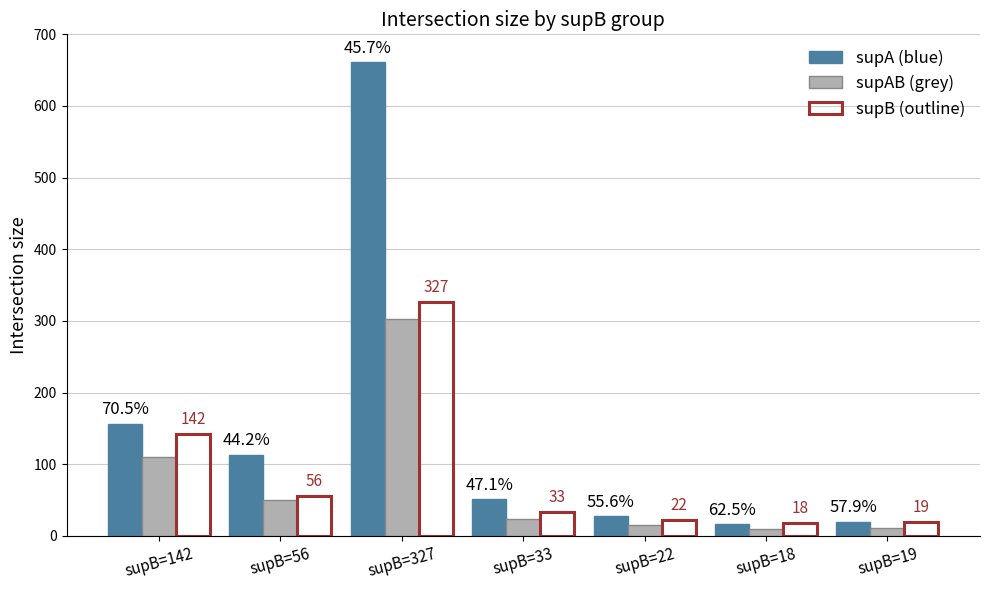

What is the spread (max minus min) of values at supB=19?

8